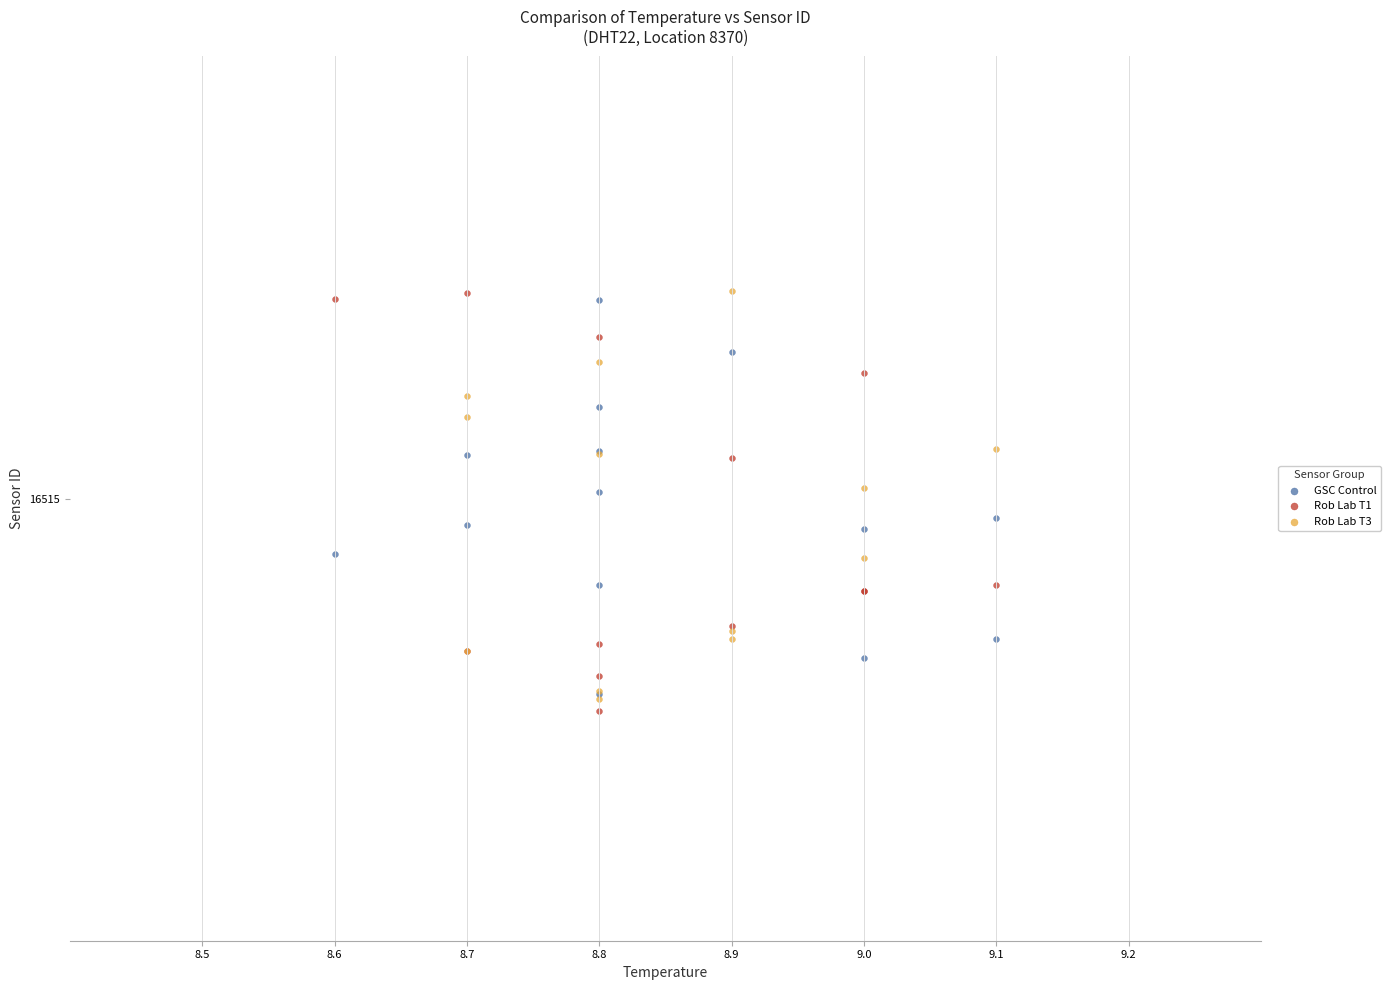

What are all the series names shown in the legend?

GSC Control, Rob Lab T1, Rob Lab T3